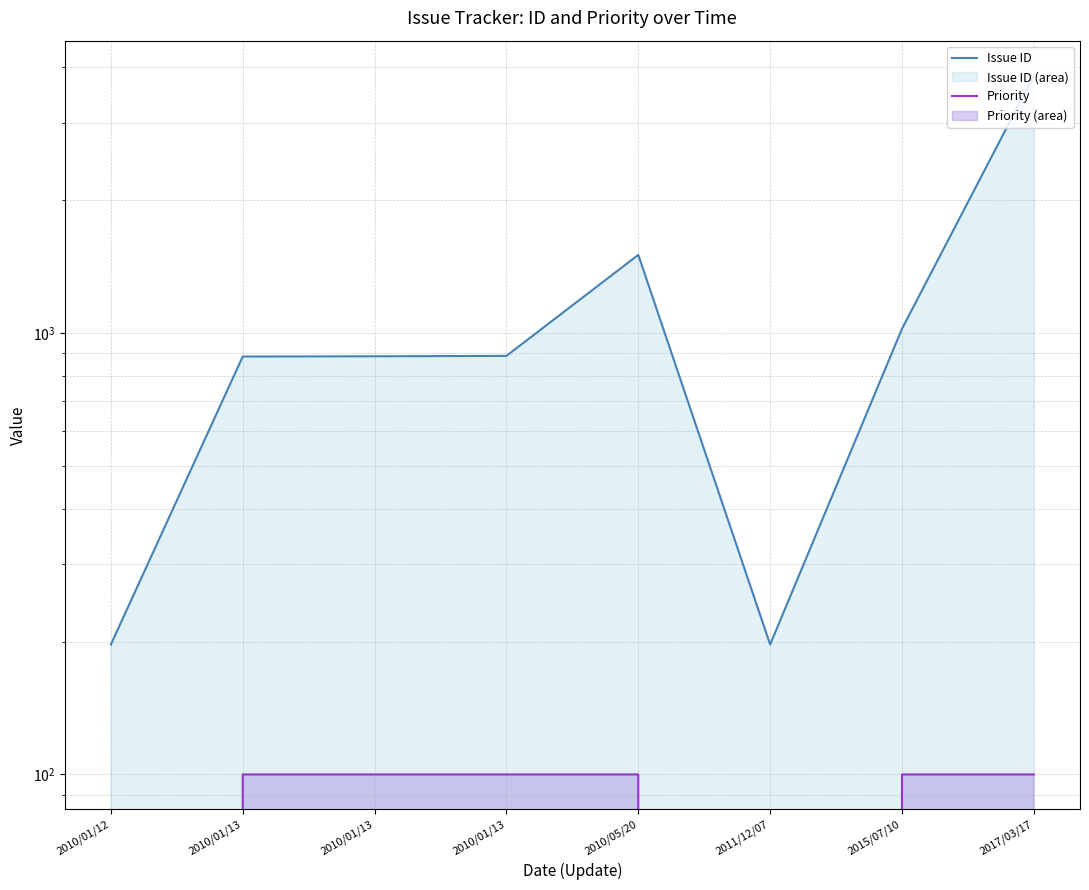

The Priority series shows 138 at 2017/03/17. True or false?

False